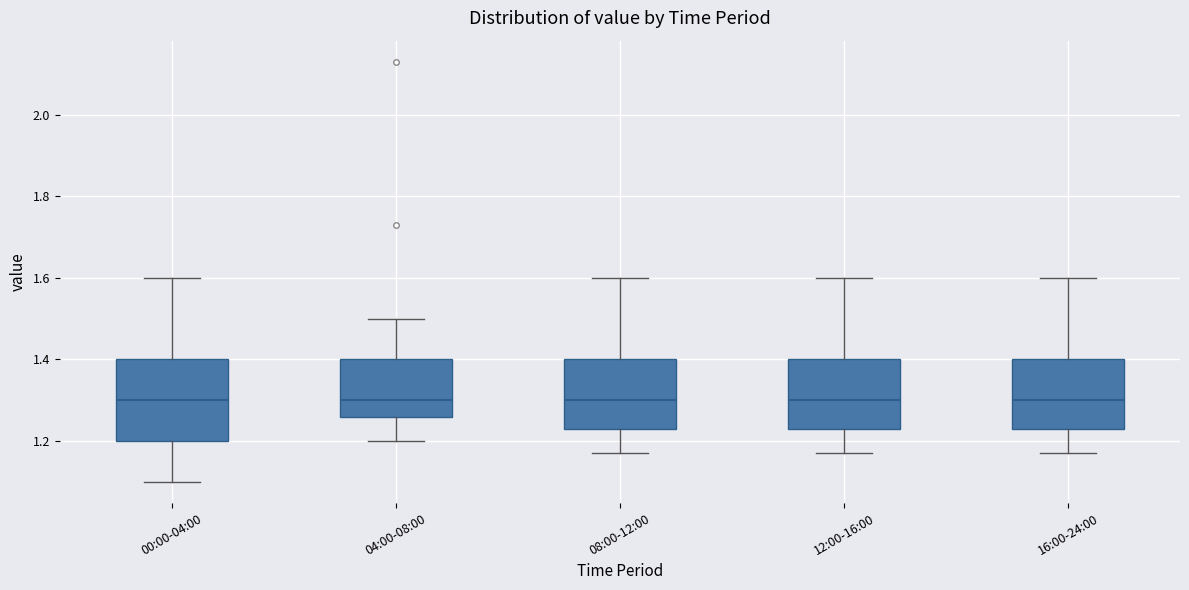

Where does the median line of the box for 16:00-24:00 sit on the y-axis? The values are not printed on the chart, so give them approximately, as read against the axis.

1.30